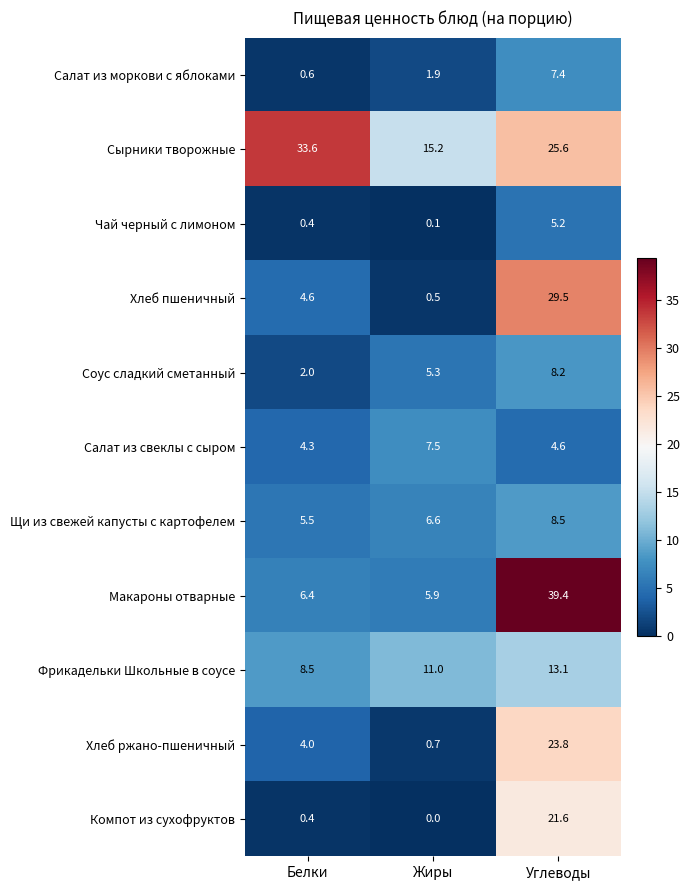

What is the difference between the highest and lowest values at Углеводы?

34.8